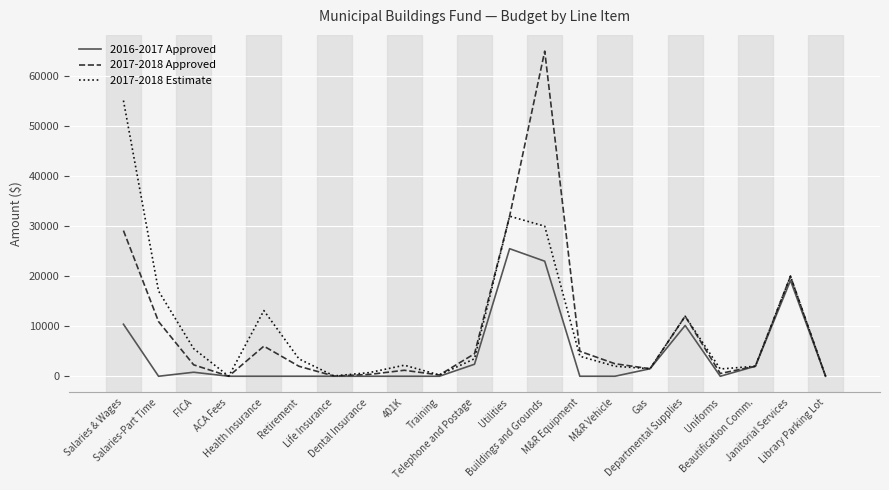

What are all the series names shown in the legend?

2016-2017 Approved, 2017-2018 Approved, 2017-2018 Estimate